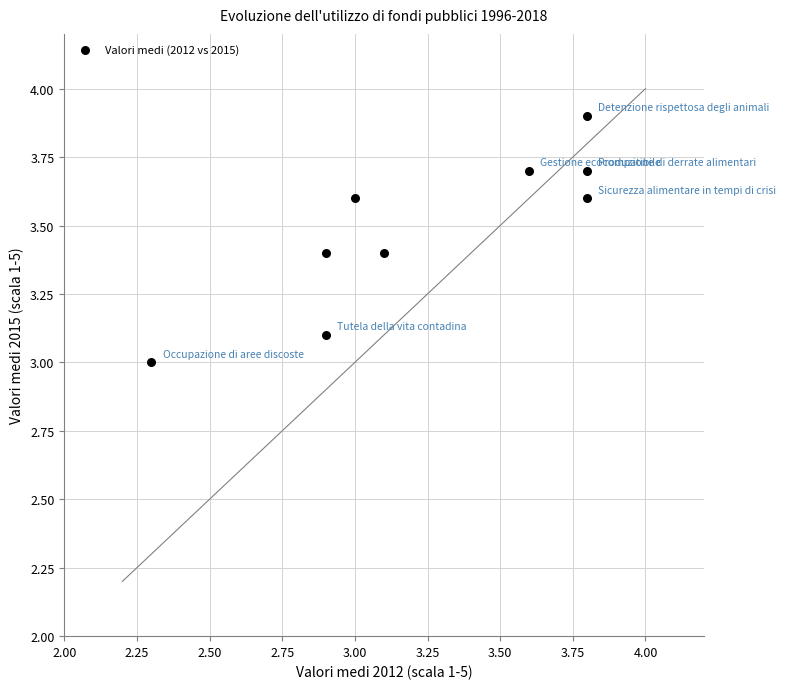

What is the average Y value?

3.5